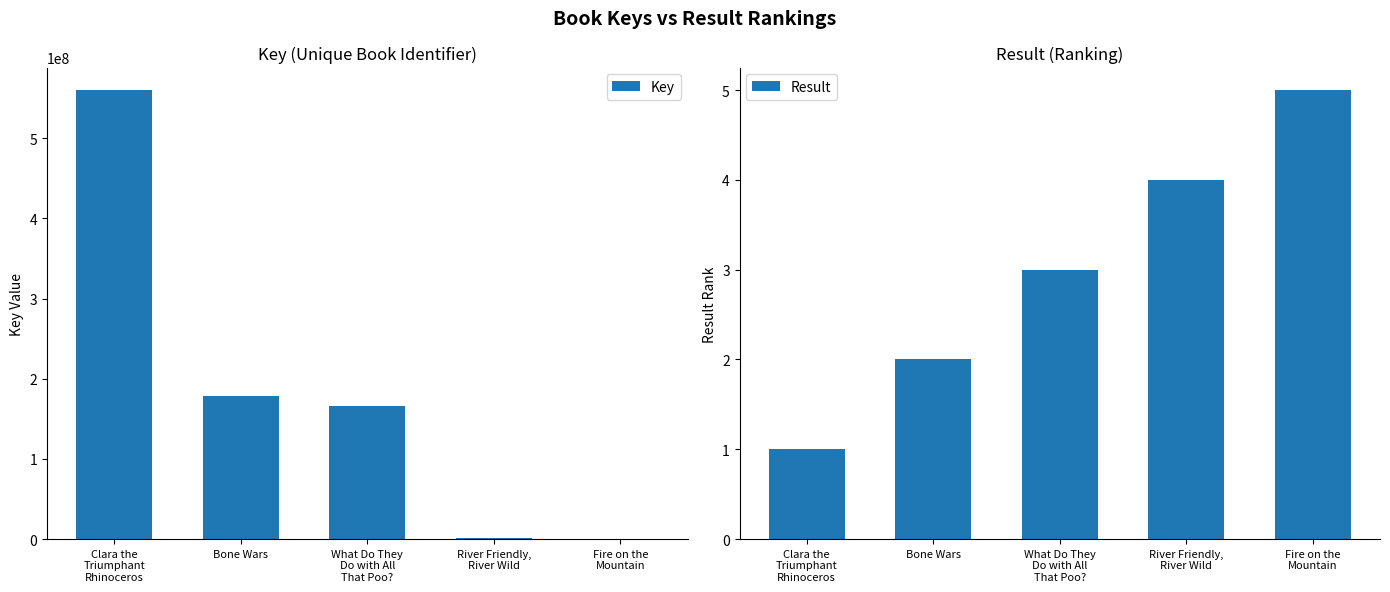

Which category has the highest value in the Key series?

Clara the
Triumphant
Rhinoceros